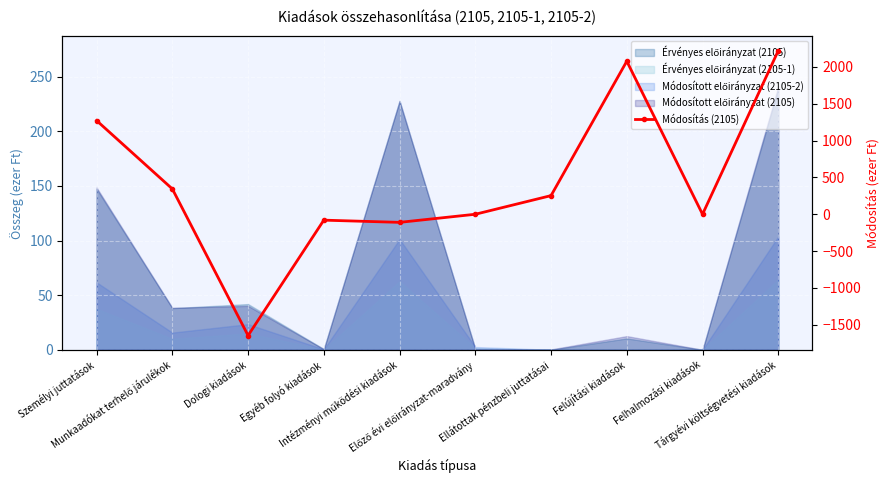

How many negative values are there?

3